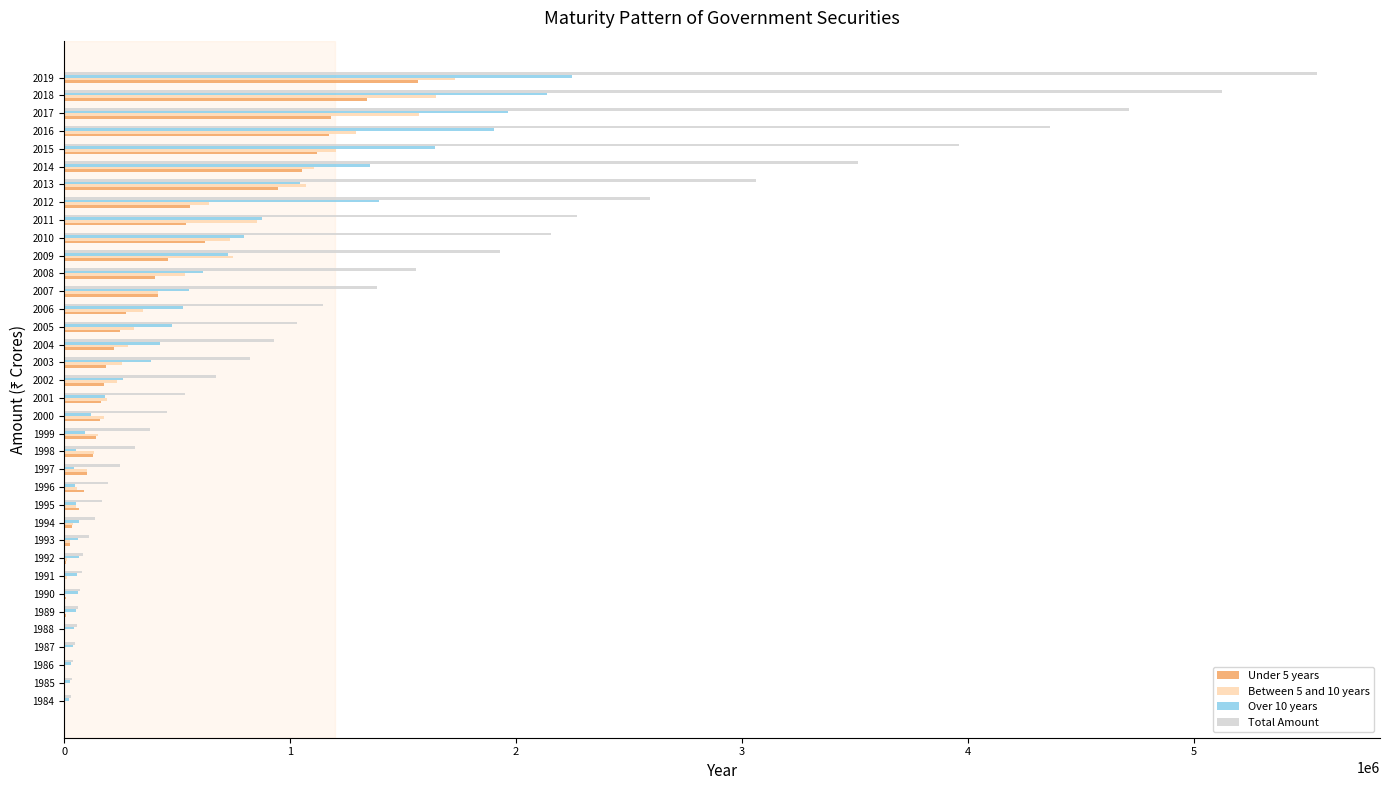

Which category has the highest value across all series?

2019